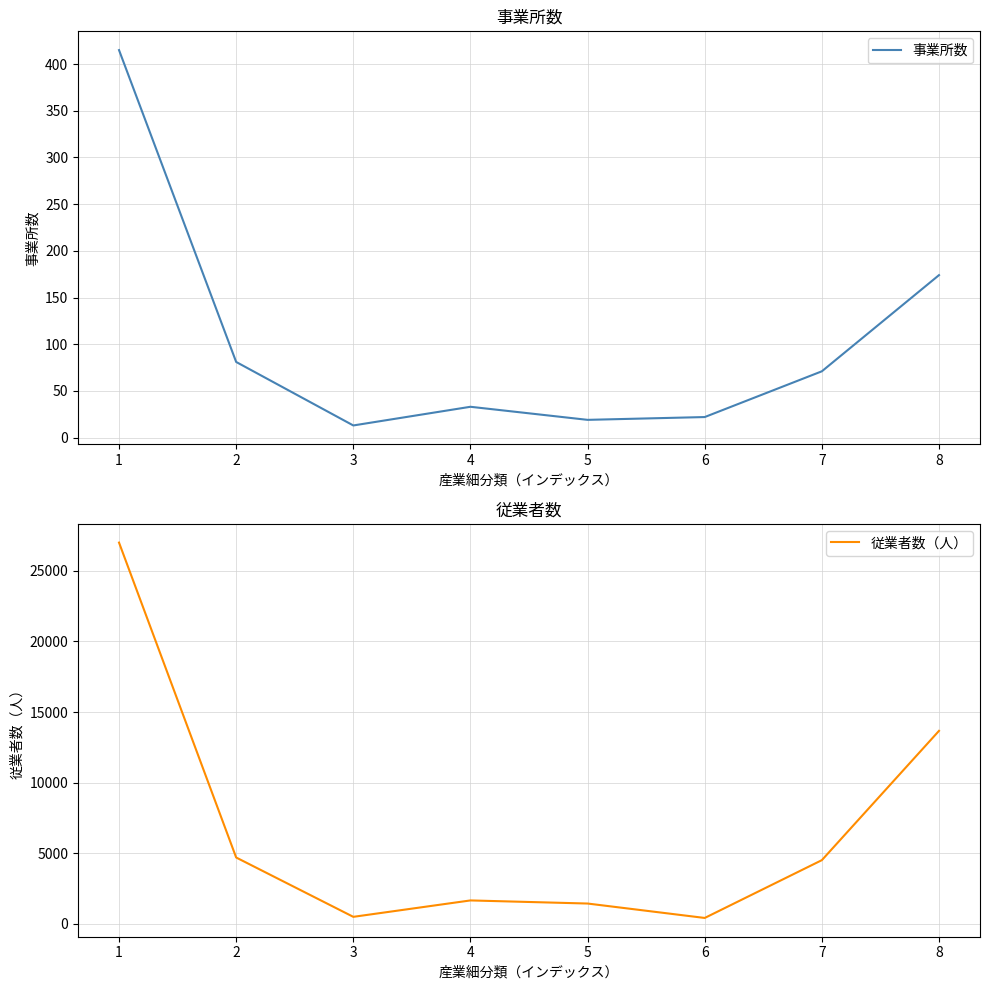

What is the sum of all 事業所数 values?

828